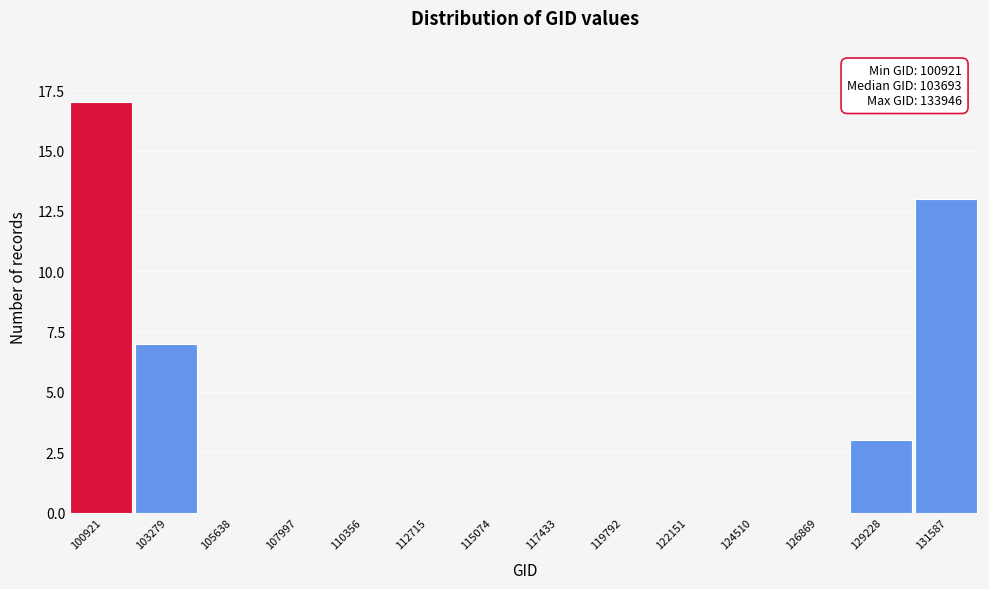

Reading left to right, transcribe all the data shown in this chart.

100921=17	103279=7	105638=0	107997=0	110356=0	112715=0	115074=0	117433=0	119792=0	122151=0	124510=0	126869=0	129228=3	131587=13